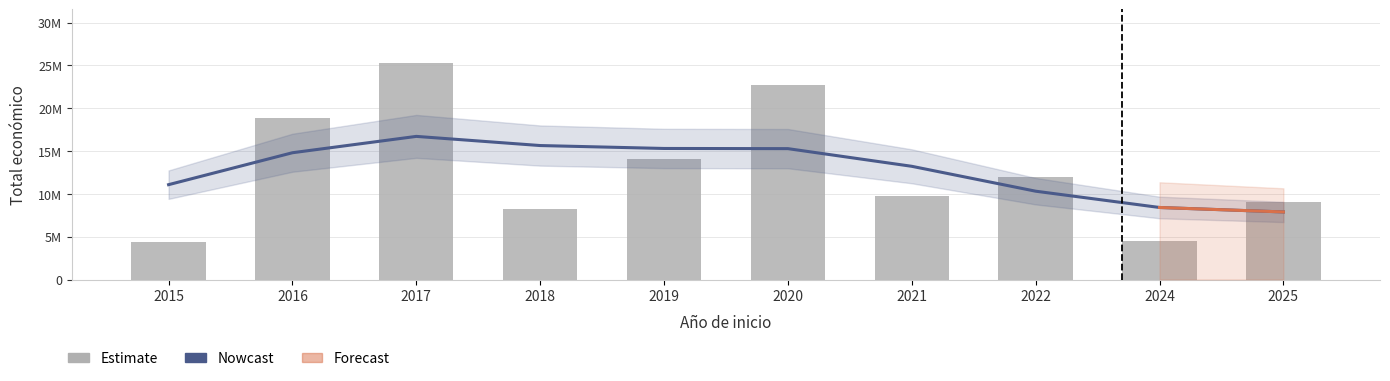

Which has a higher value, 2016 or 2015?

2016